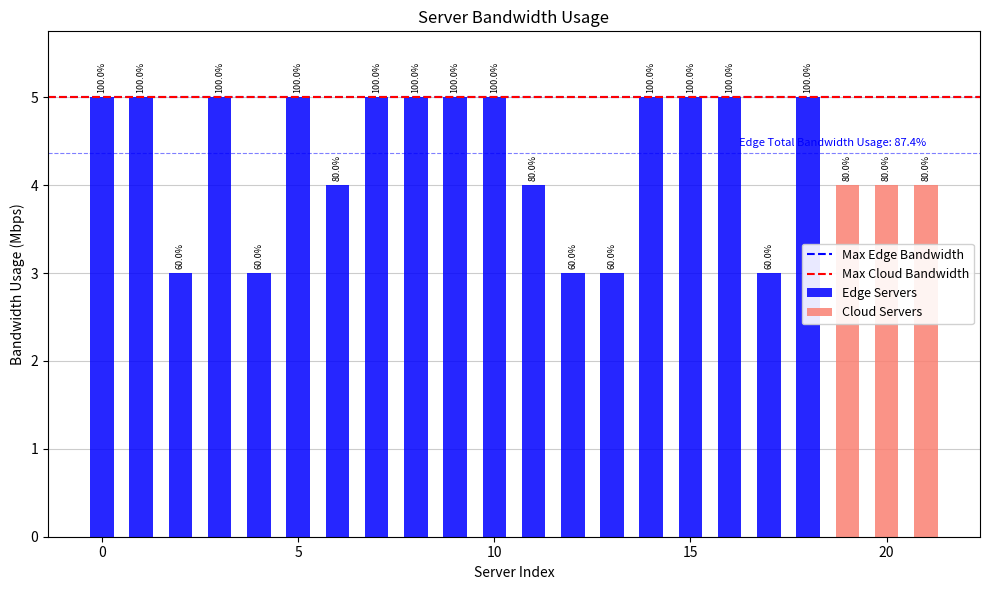

What is the difference between the maximum and second lowest values?

2